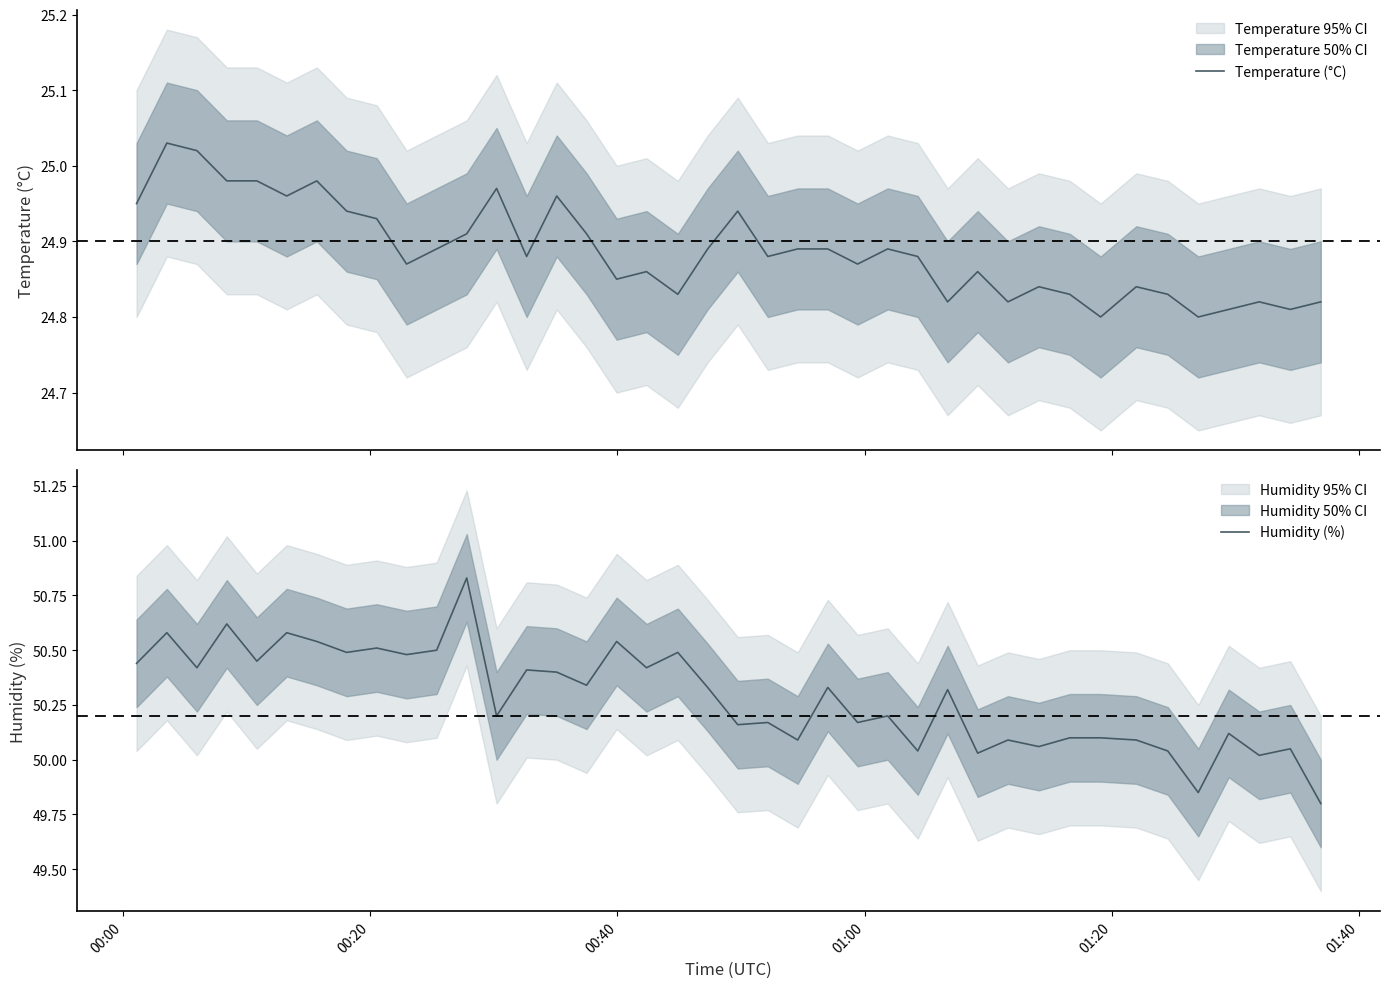

Reading right to left, list all the values displayed in this chart.

Temperature (°C): 24.8	24.8	24.8	24.8	24.8	24.8	24.8	24.8	24.8	24.8	24.8	24.9	24.8	24.9	24.9	24.9	24.9	24.9	24.9	24.9	24.9	24.8	24.9	24.9	24.9	25.0	24.9	25.0	24.9	24.9	24.9	24.9	24.9	25.0	25.0	25.0	25.0	25.0	25.0	24.9
Humidity (%): 49.8	50.0	50.0	50.1	49.9	50.0	50.1	50.1	50.1	50.1	50.1	50.0	50.3	50.0	50.2	50.2	50.3	50.1	50.2	50.2	50.3	50.5	50.4	50.5	50.3	50.4	50.4	50.2	50.8	50.5	50.5	50.5	50.5	50.5	50.6	50.5	50.6	50.4	50.6	50.4